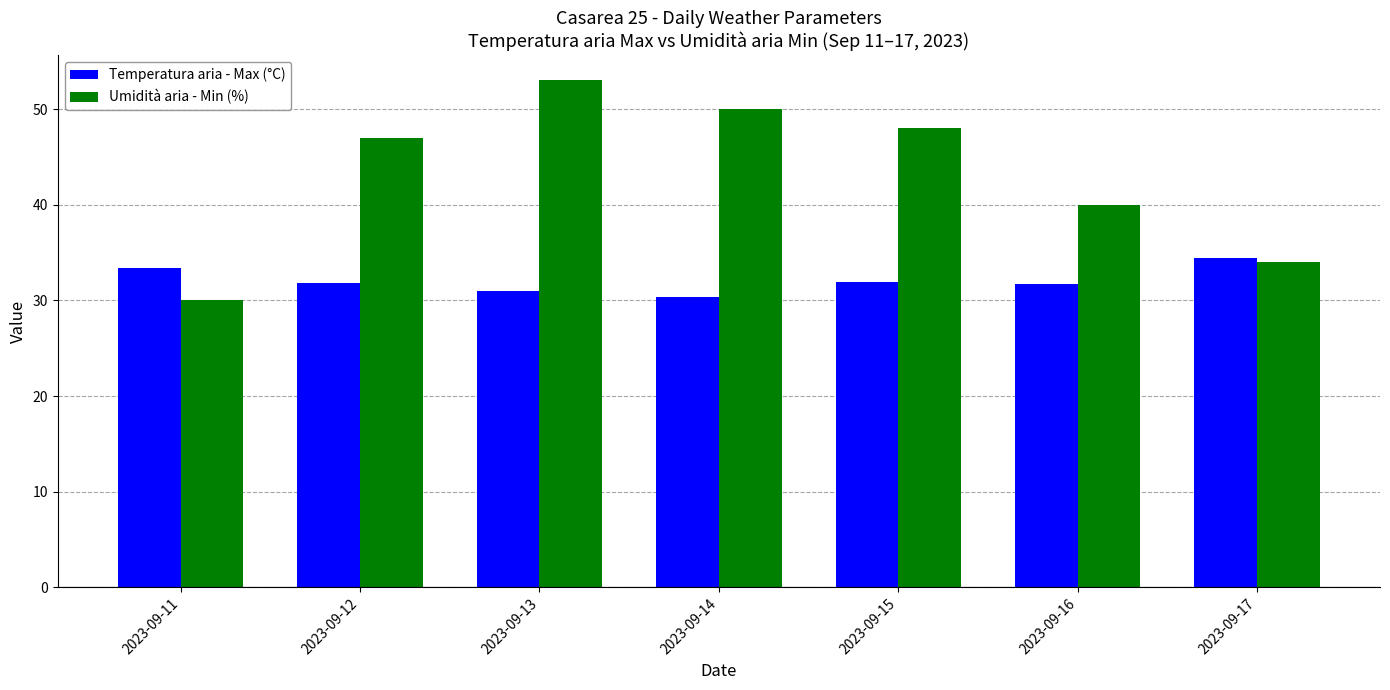

What is the sum of the Temperatura aria - Max (°C) values at 2023-09-14 and 2023-09-13?

61.4